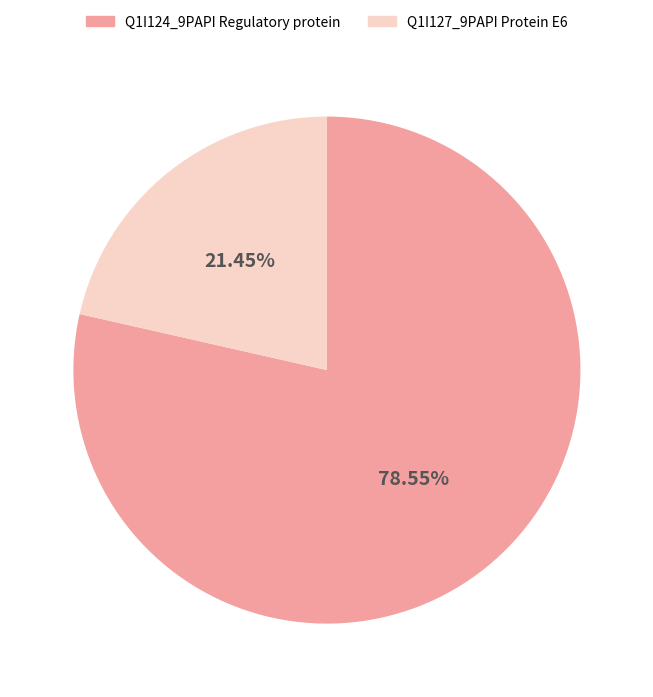

Is the sum of Q1I127_9PAPI Protein E6 and Q1I124_9PAPI Regulatory protein greater than half?

Yes